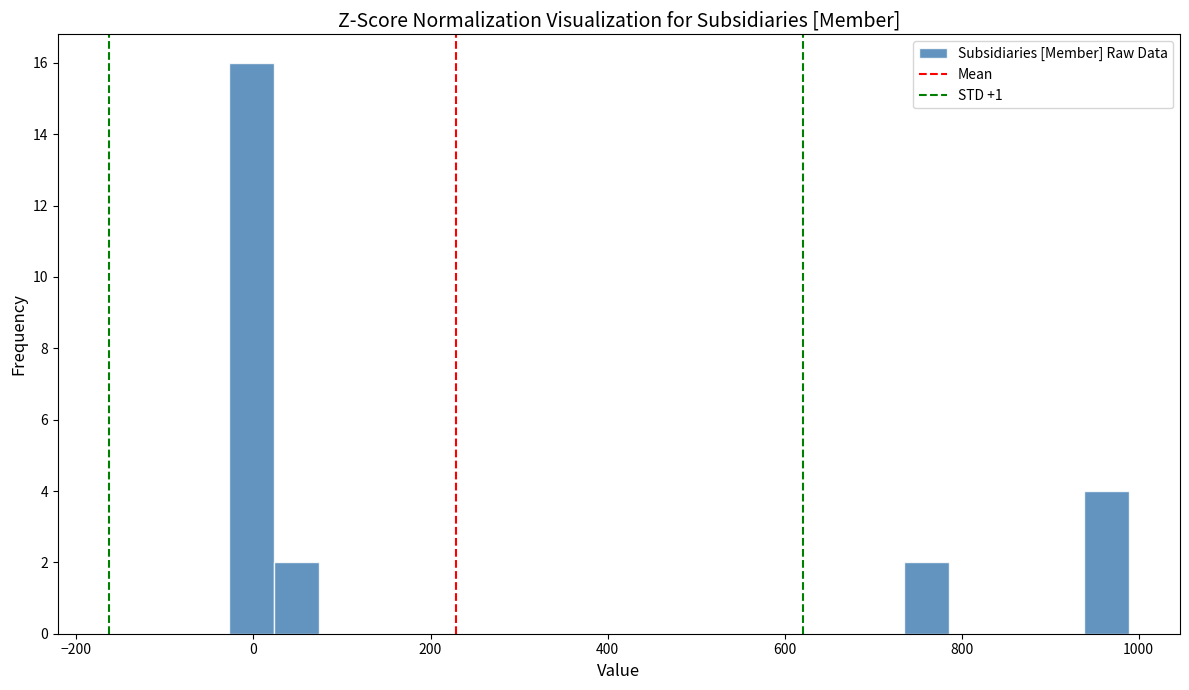

Read against the x-axis, roughly where is the centre of the tallest bar?

0